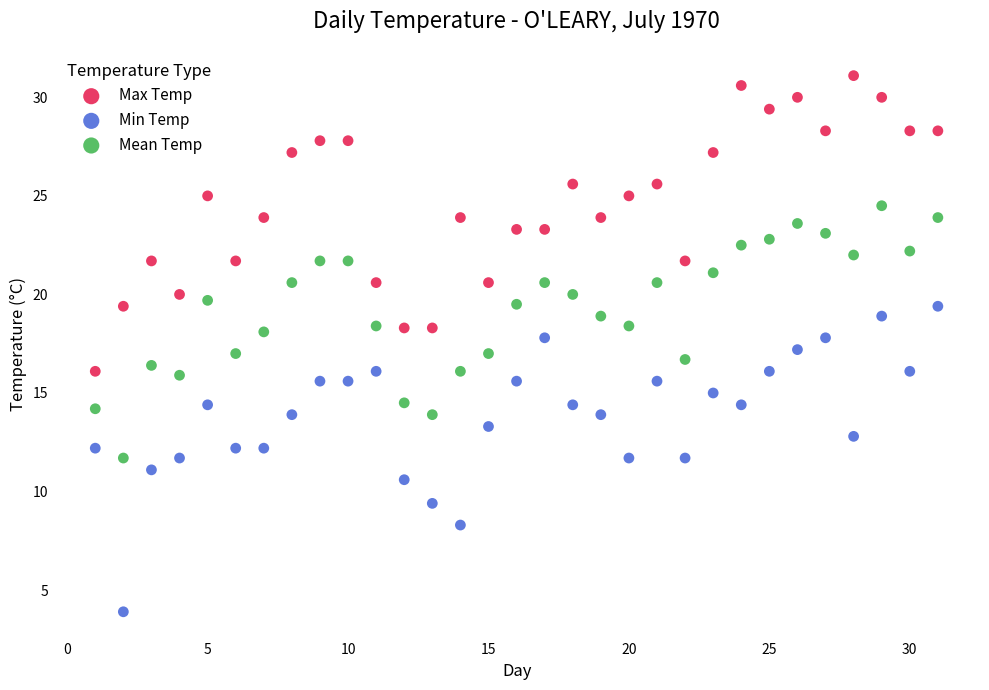

Which series reaches the minimum Y coordinate?

Min Temp